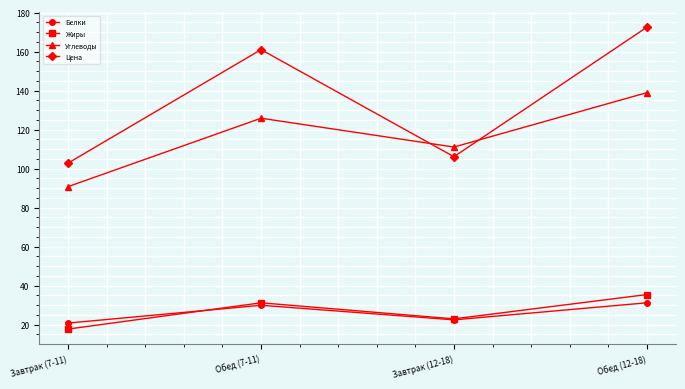

What is the label of the 3rd point from the right?

Обед (7-11)